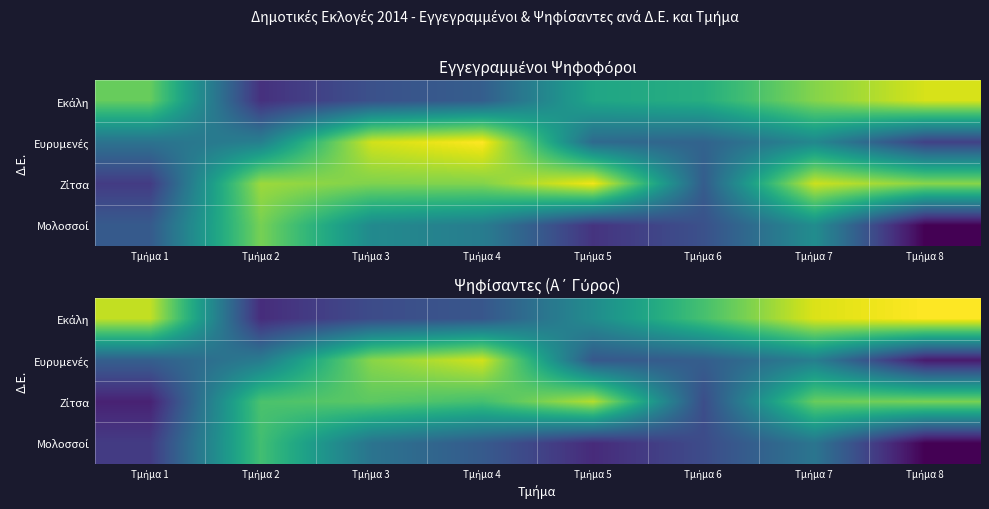

What is the maximum value shown in the chart?

334